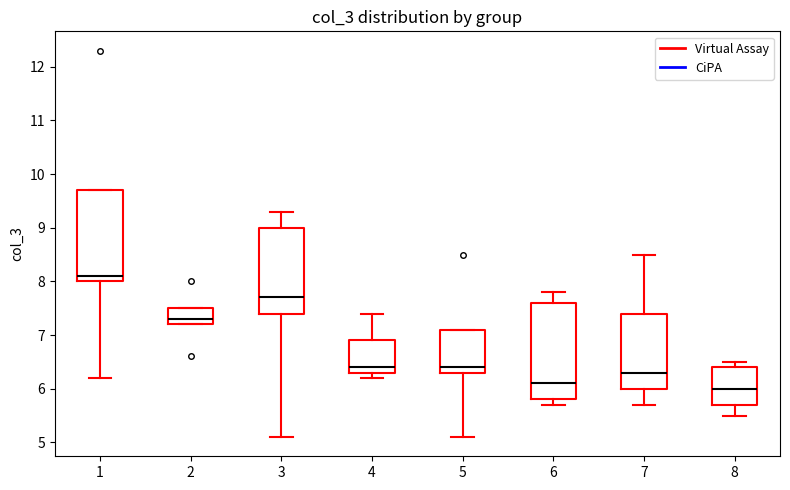

Reading left to right, transcribe this box plot: for each box, give where its median line is, the range the box spans, and where its two whiskers end, as read against the y-axis. The values are not printed on the chart, so give them approximately, as read against the axis.

1: median 8.1, box 8.0 to 9.7, whiskers 6.2 to 9.7
2: median 7.3, box 7.2 to 7.5, whiskers 7.2 to 7.5
3: median 7.7, box 7.4 to 9.0, whiskers 5.1 to 9.3
4: median 6.4, box 6.3 to 6.9, whiskers 6.2 to 7.4
5: median 6.4, box 6.3 to 7.1, whiskers 5.1 to 7.1
6: median 6.1, box 5.8 to 7.6, whiskers 5.7 to 7.8
7: median 6.3, box 6.0 to 7.4, whiskers 5.7 to 8.5
8: median 6.0, box 5.7 to 6.4, whiskers 5.5 to 6.5